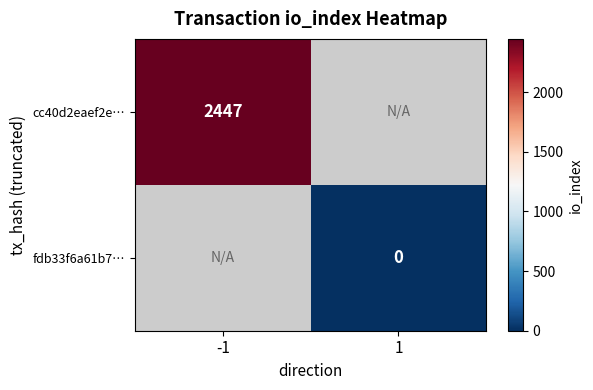

Is the value of cc40d2eaef2e… at -1 greater than the value of fdb33f6a61b7… at 1?

Yes